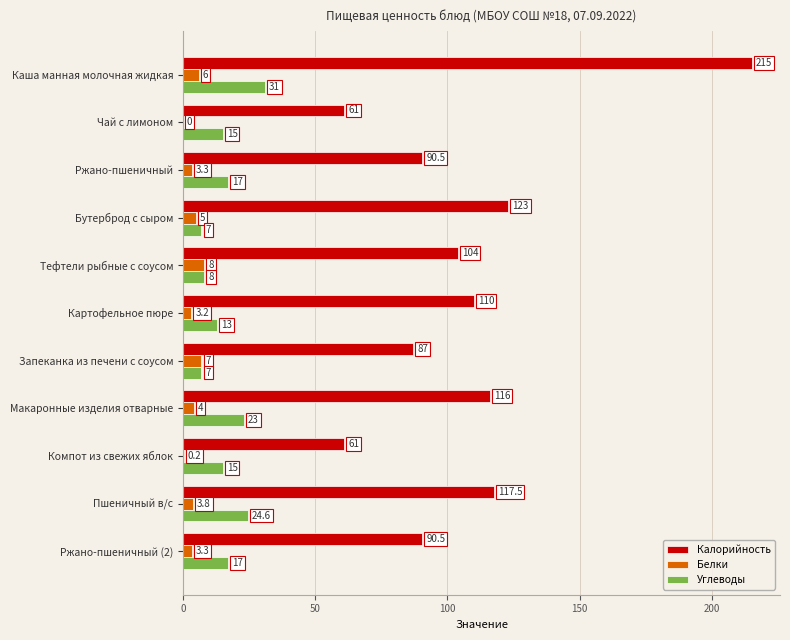

Is it true that Калорийность equals 183.2 at Тефтели рыбные с соусом?

False